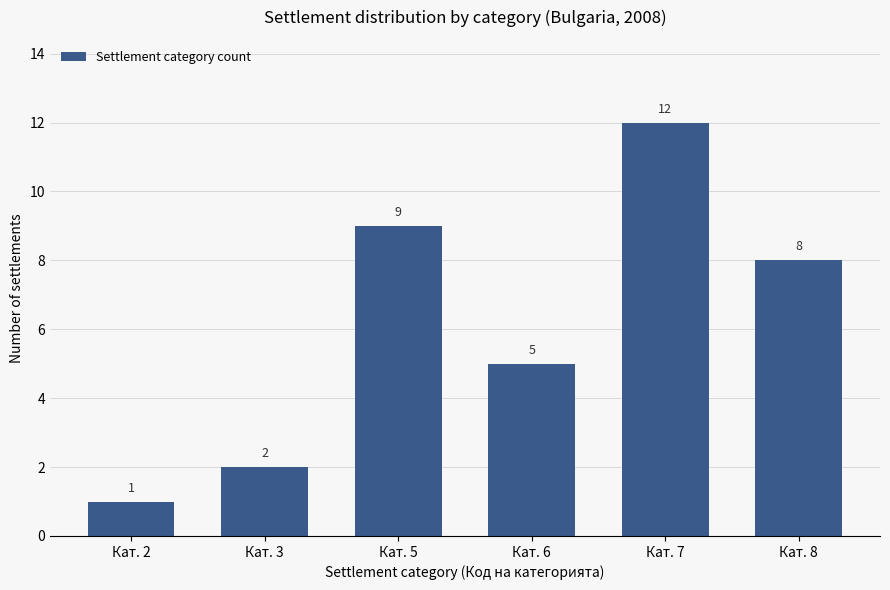

List the labels in order of value, smallest first.

Кат. 2, Кат. 3, Кат. 6, Кат. 8, Кат. 5, Кат. 7